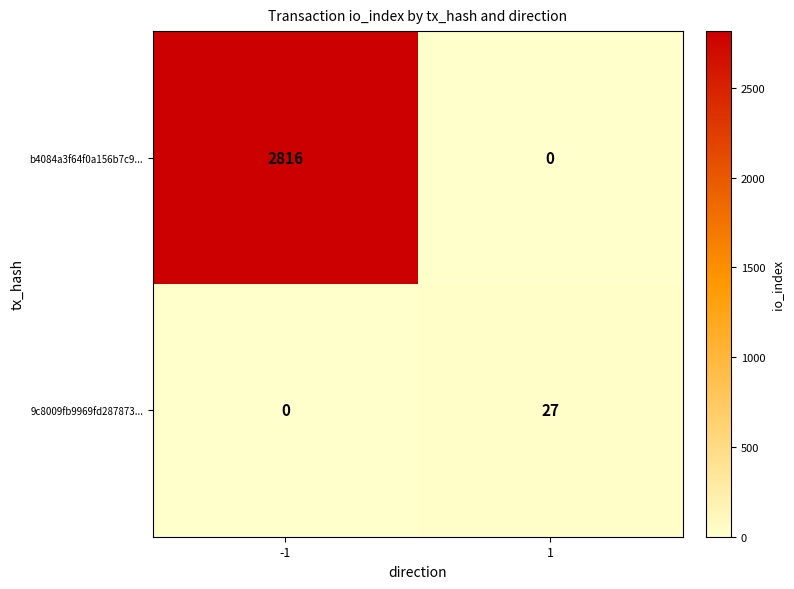

What is the spread (max minus min) of values at -1?

2816